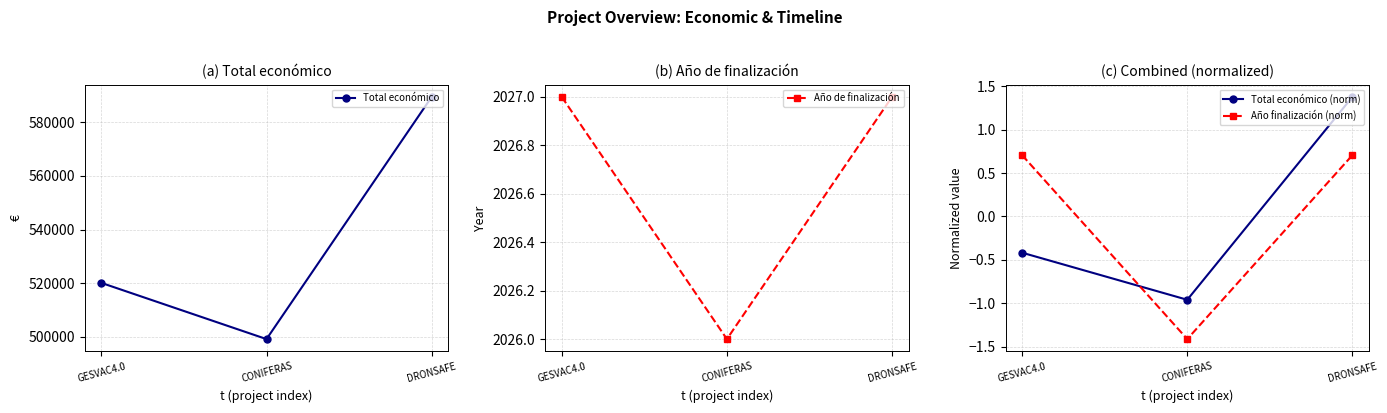

The Año de finalización series shows 2027.0 at GESVAC4.0. True or false?

True